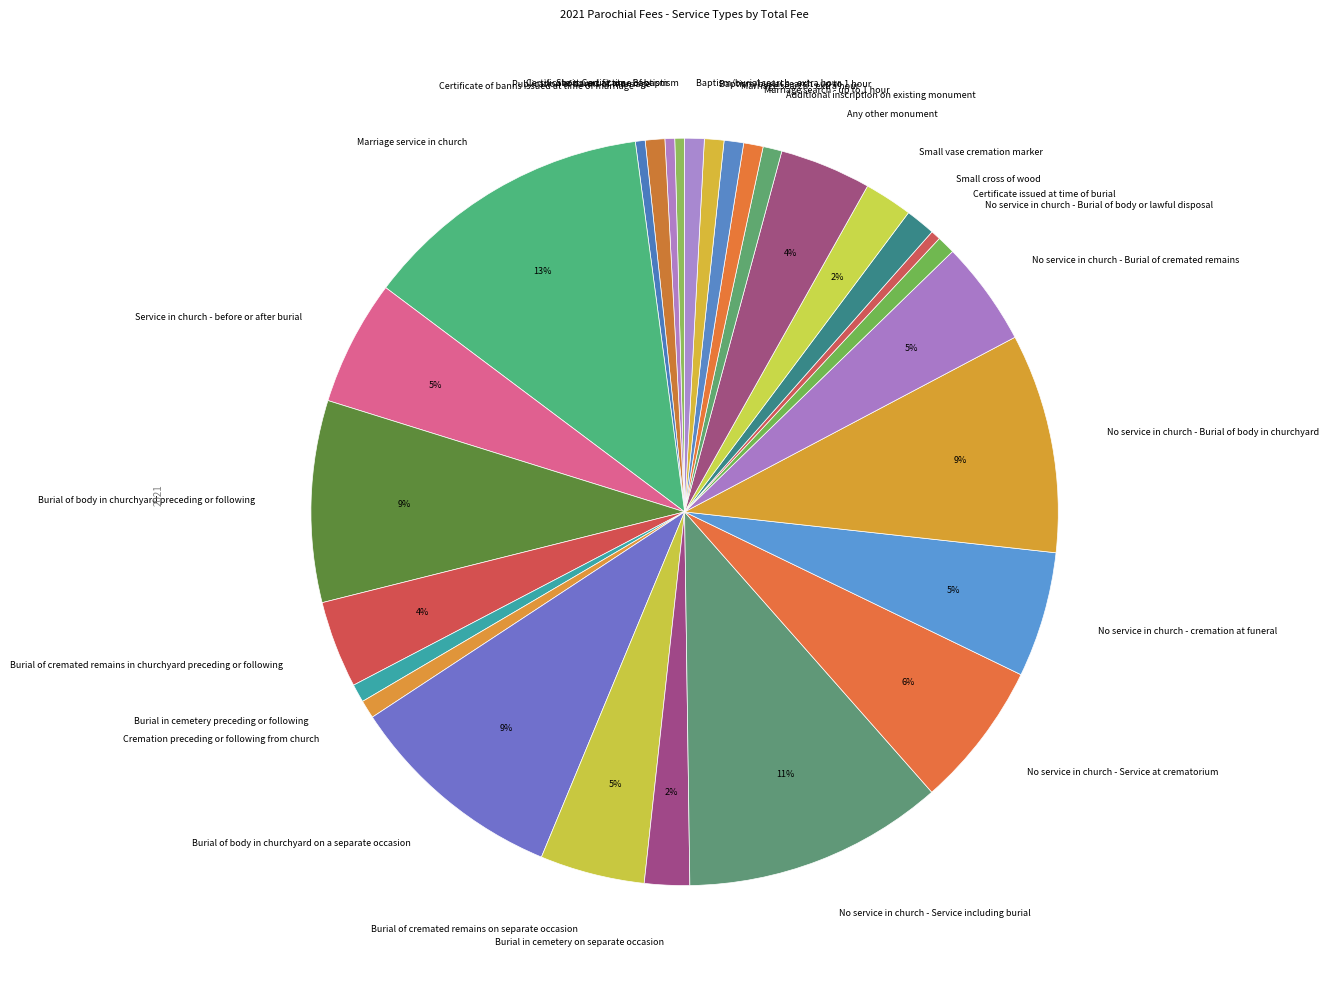

Which category has the biggest portion of the pie?

Marriage service in church